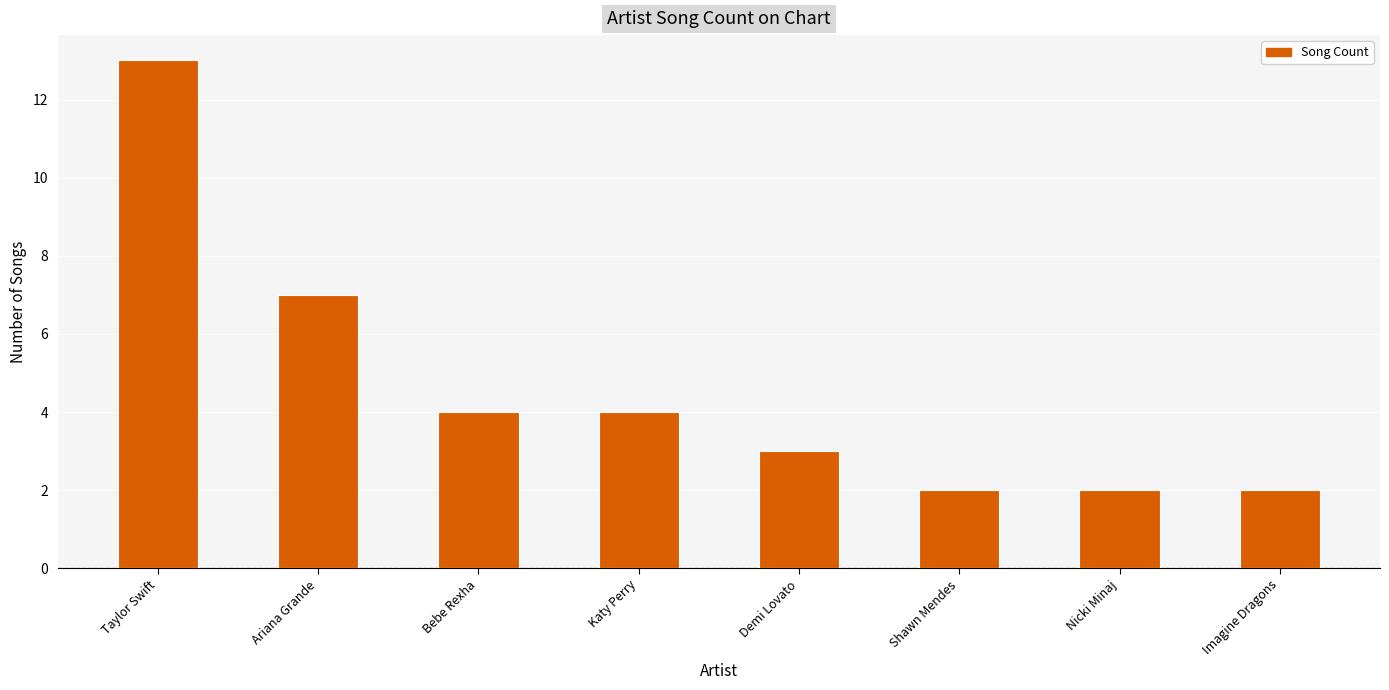

Approximately how many times larger is the value at Nicki Minaj compared to Ariana Grande?

0.3